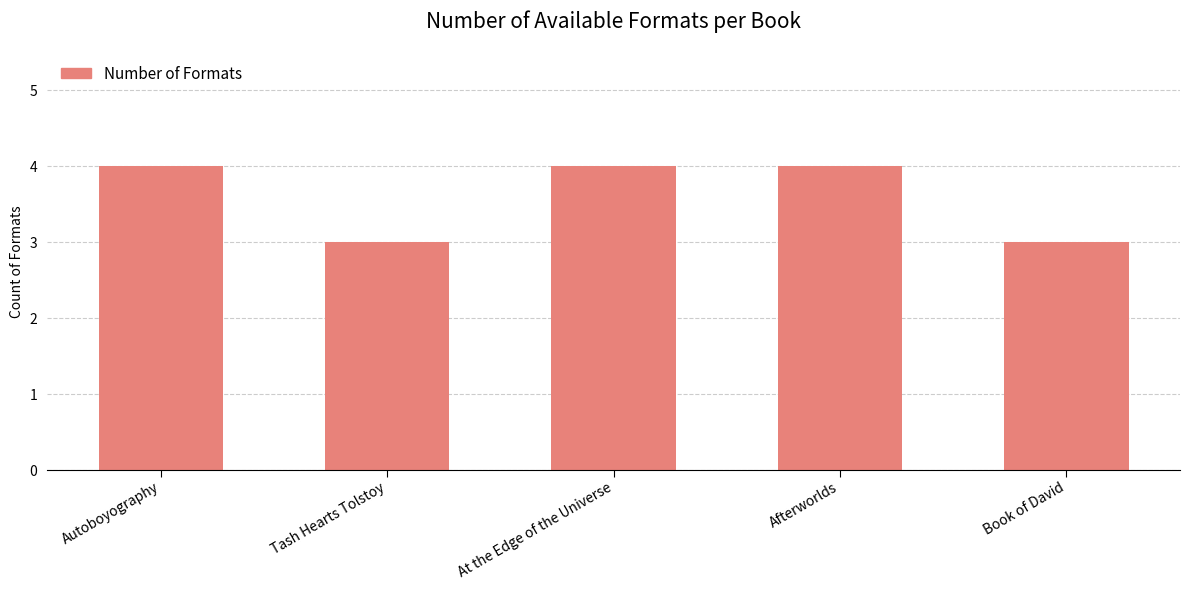

What is the label of the 3rd bar from the left?

At the Edge of the Universe